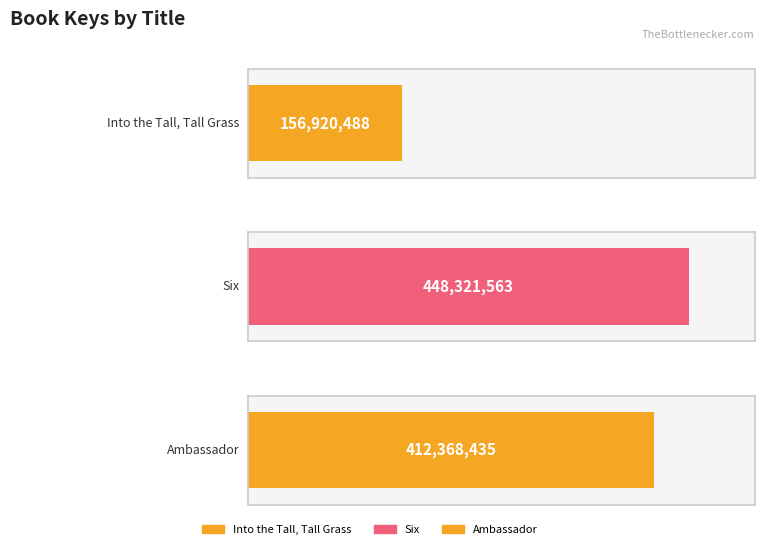

Rank the categories by value from highest to lowest.

Six, Ambassador, Into the Tall, Tall Grass